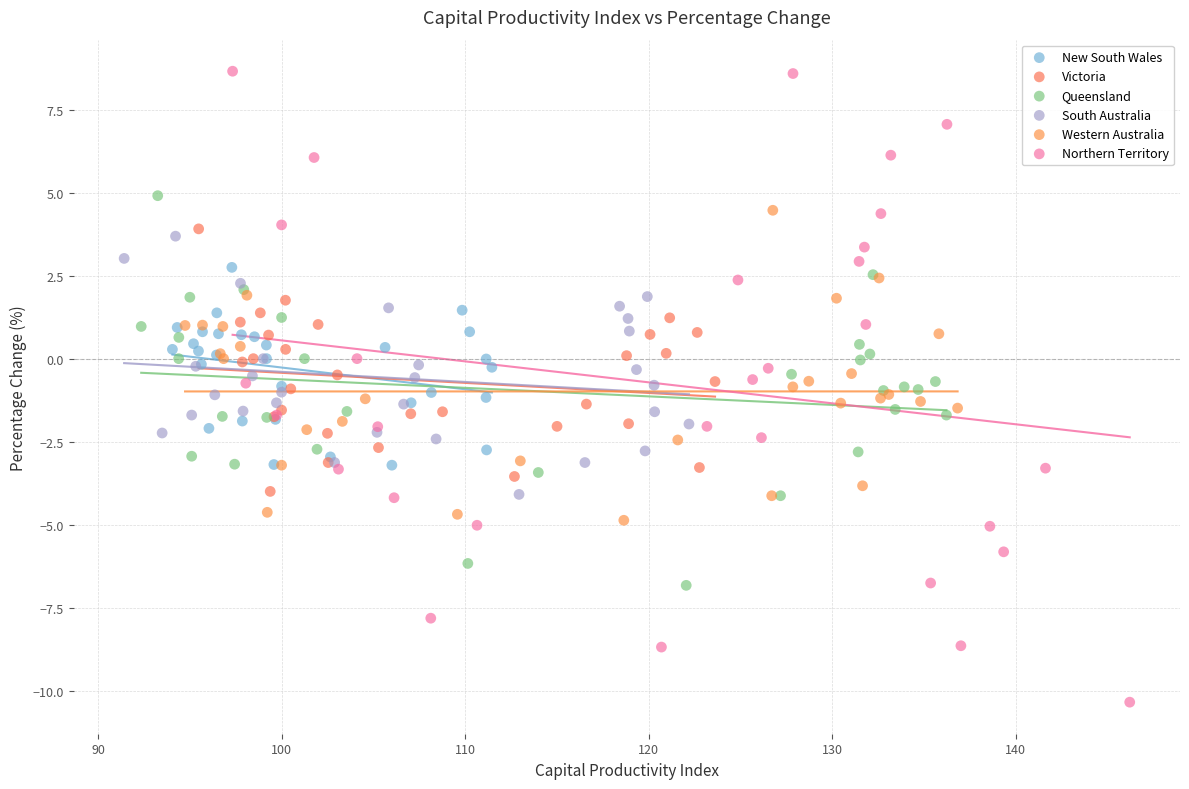

Which series reaches the minimum Y coordinate?

Northern Territory